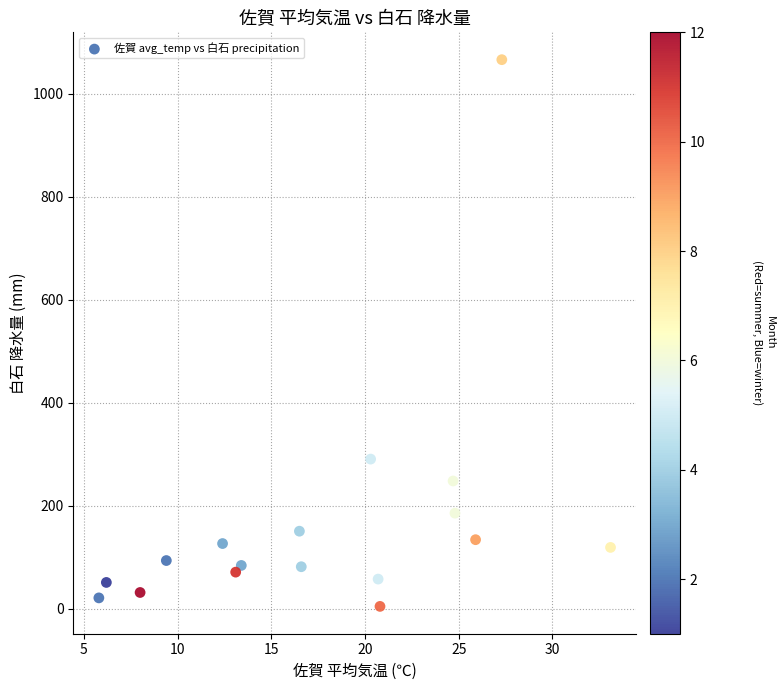

What Y value in the scatter plot is closest to 535?

290.5